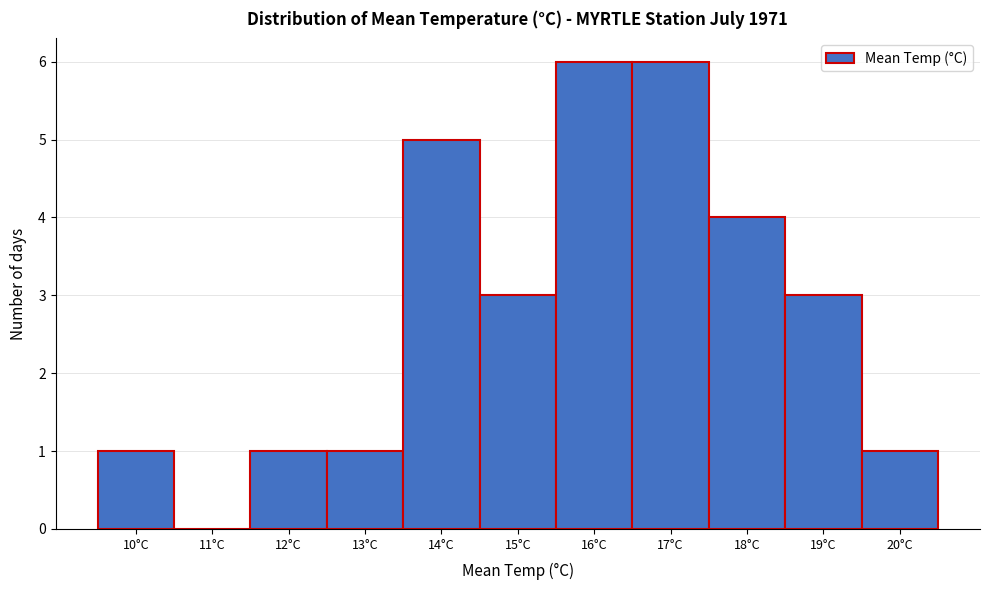

Reading right to left, extract all data points from this chart.

20°C=1	19°C=3	18°C=4	17°C=6	16°C=6	15°C=3	14°C=5	13°C=1	12°C=1	11°C=0	10°C=1